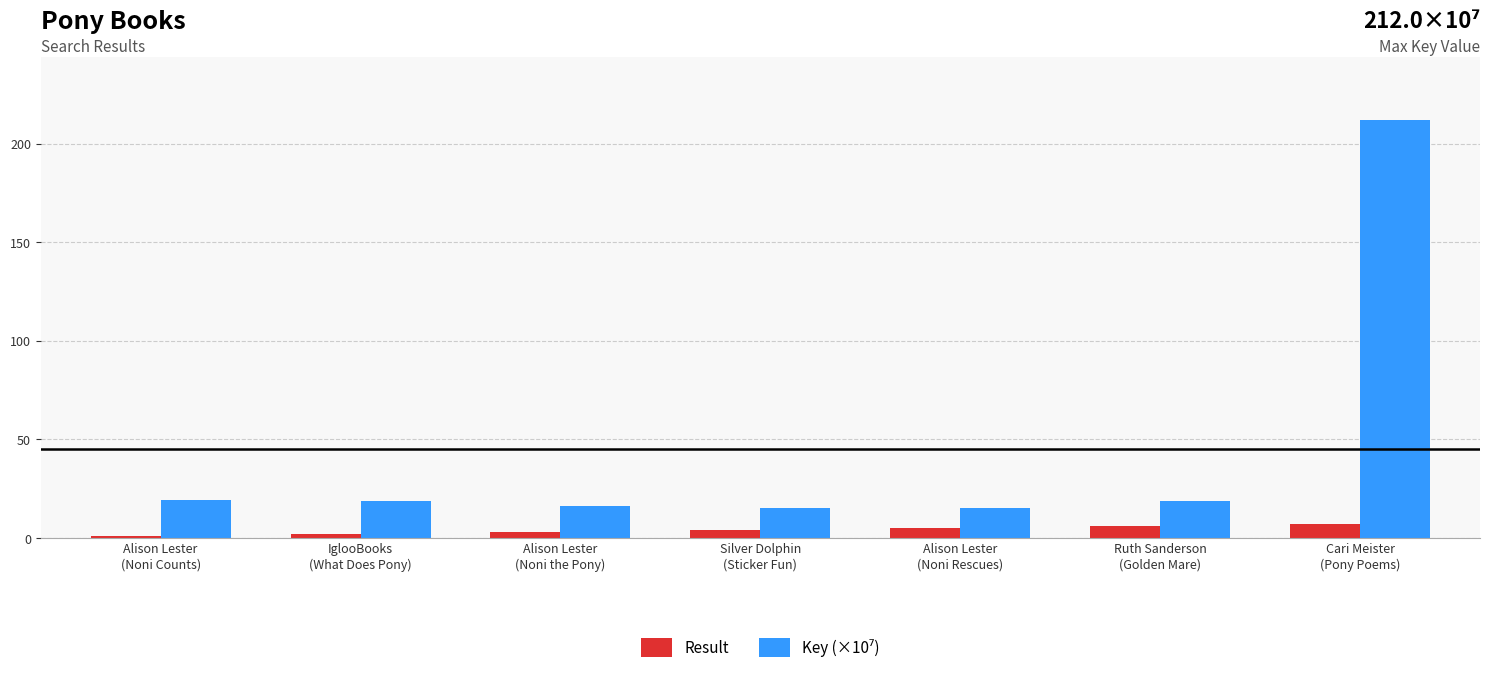

What is the total value across all series at Ruth Sanderson
(Golden Mare)?

24.9